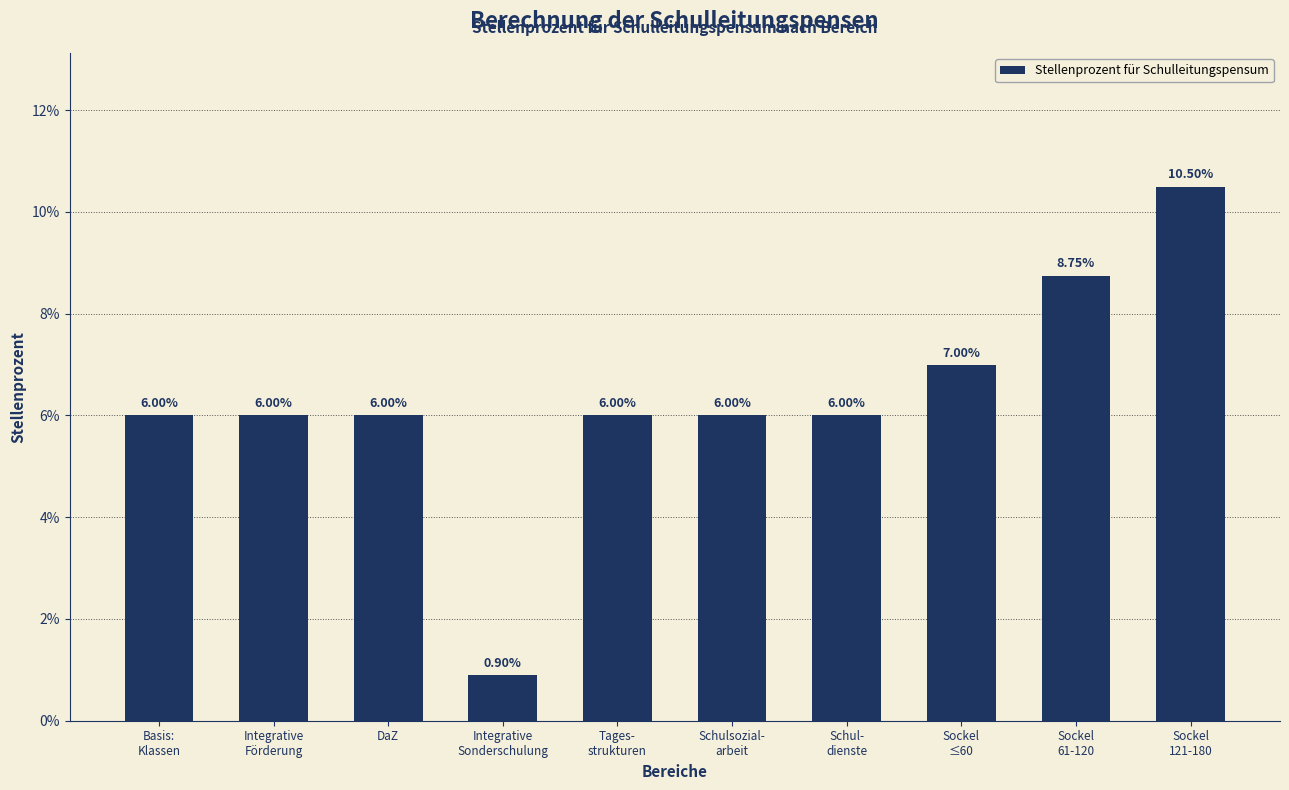

Rank the categories by value from highest to lowest.

Sockel
121-180, Sockel
61-120, Sockel
≤60, Basis:
Klassen, Integrative
Förderung, DaZ, Tages-
strukturen, Schulsozial-
arbeit, Schul-
dienste, Integrative
Sonderschulung